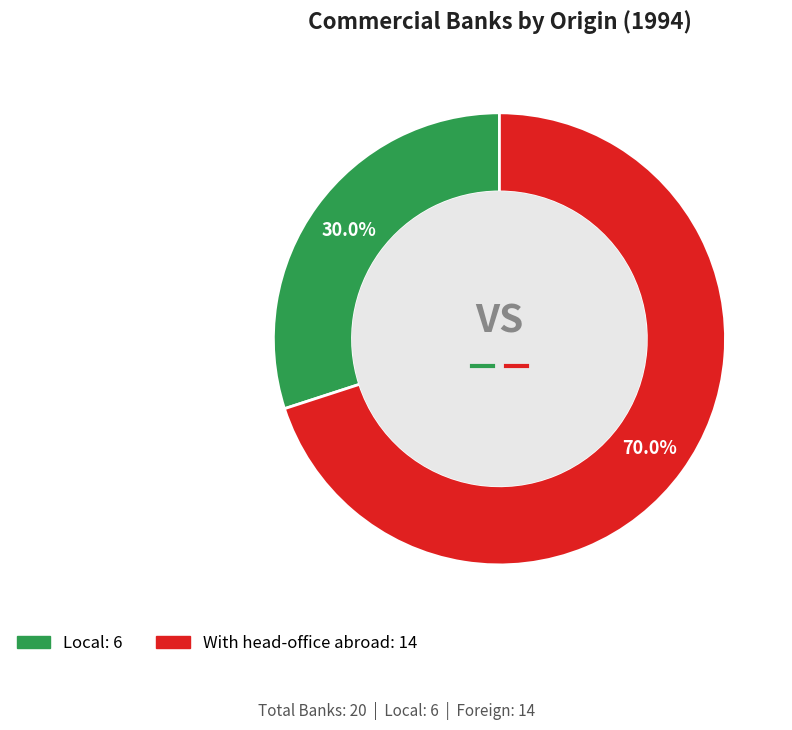

To the nearest percent, what portion does With head-office abroad represent?

70%